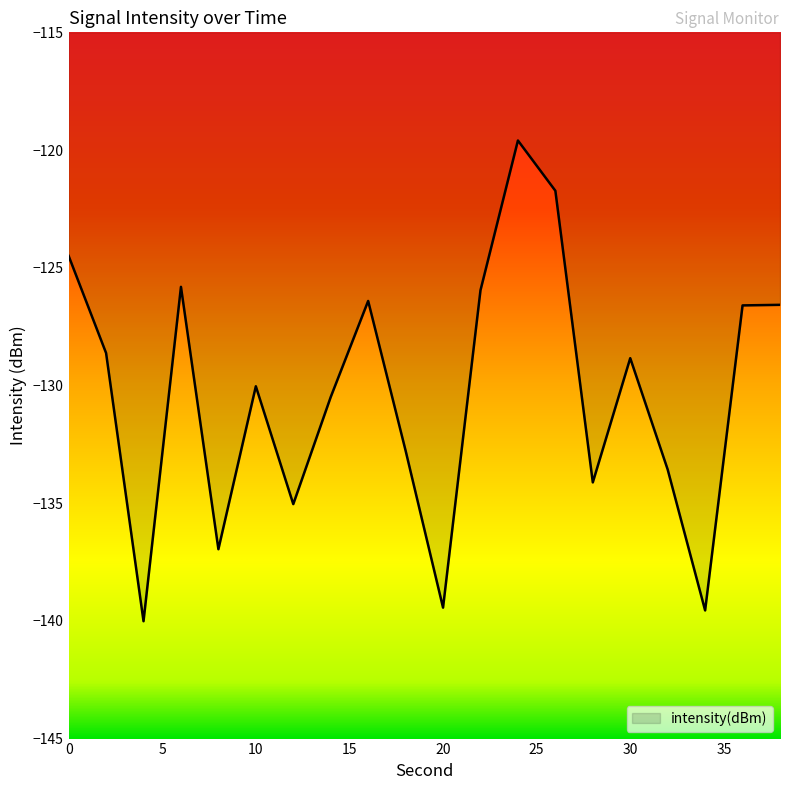

What is the minimum value shown in the chart?

-140.0